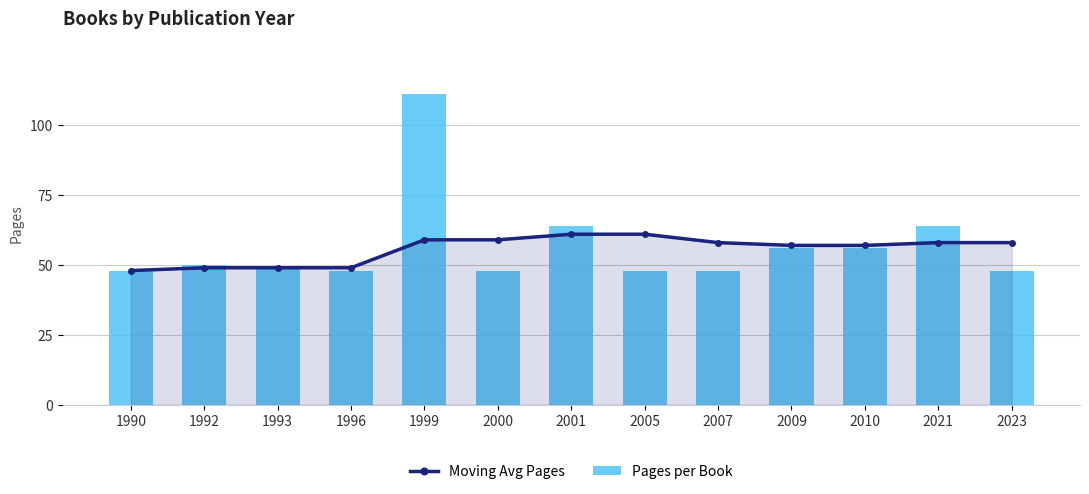

Reading left to right, list all the values displayed in this chart.

Moving Avg Pages: 48	49	49	49	59	59	61	61	58	57	57	58	58
Pages per Book: 48	50	49	48	111	48	64	48	48	56	56	64	48